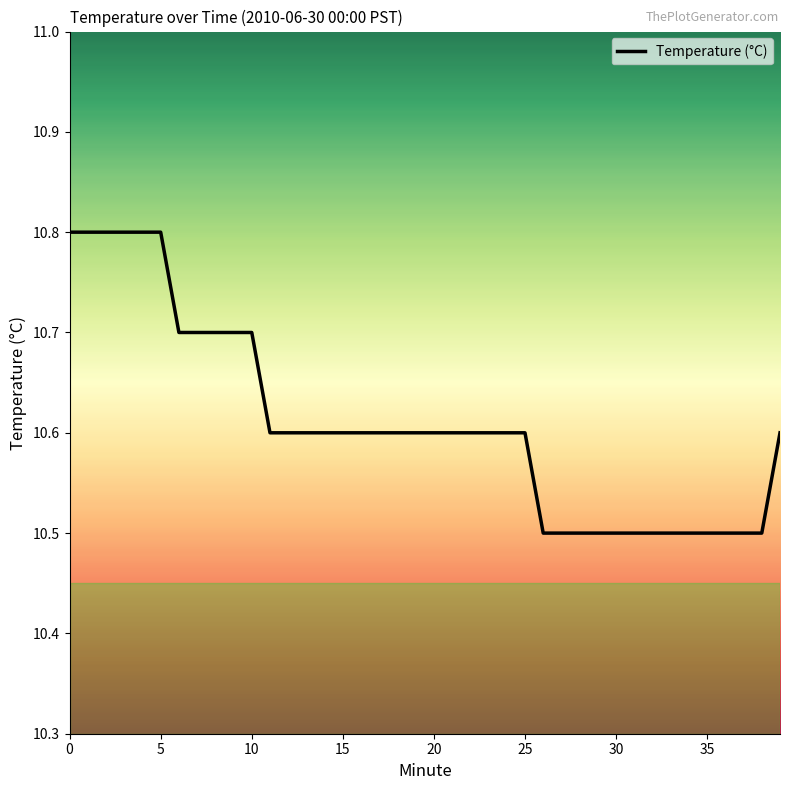

What is the difference between the maximum and minimum values?

0.3